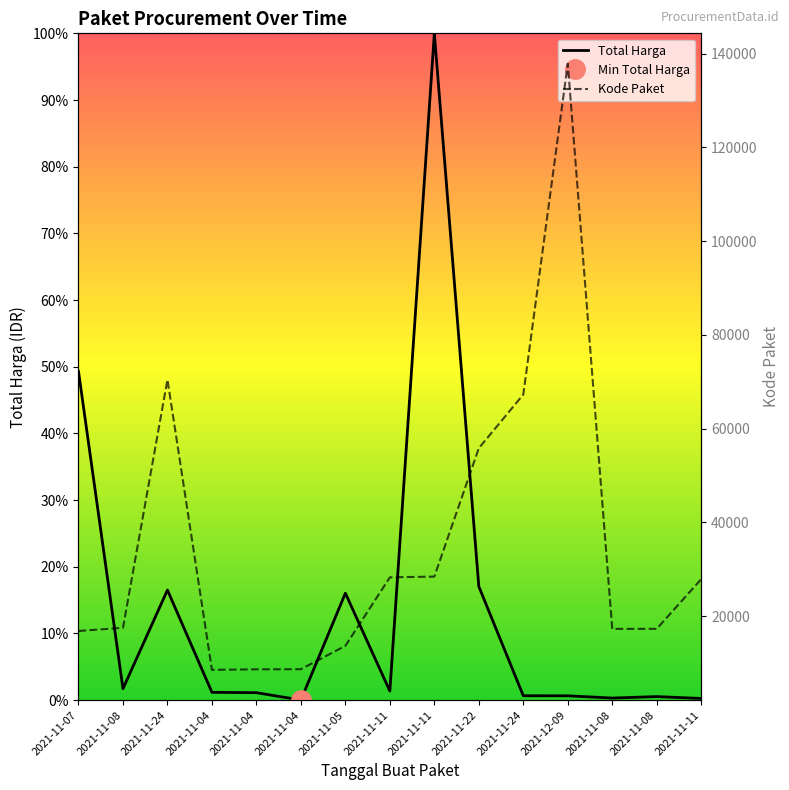

Which series has the largest total across all categories?

Total Harga